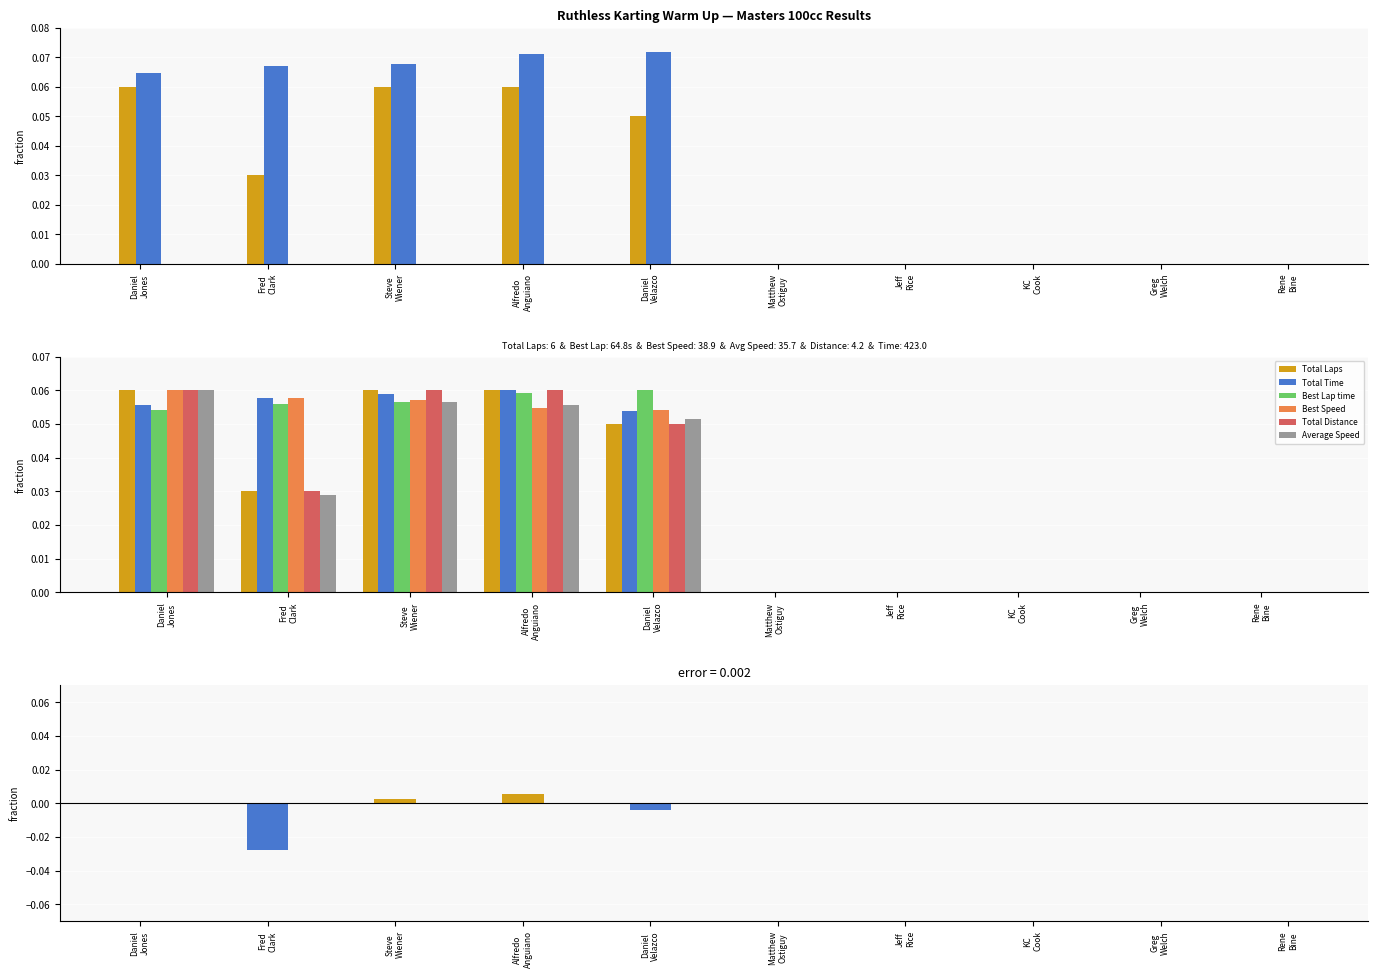

Are the bars grouped side by side (vs. stacked)?

Yes